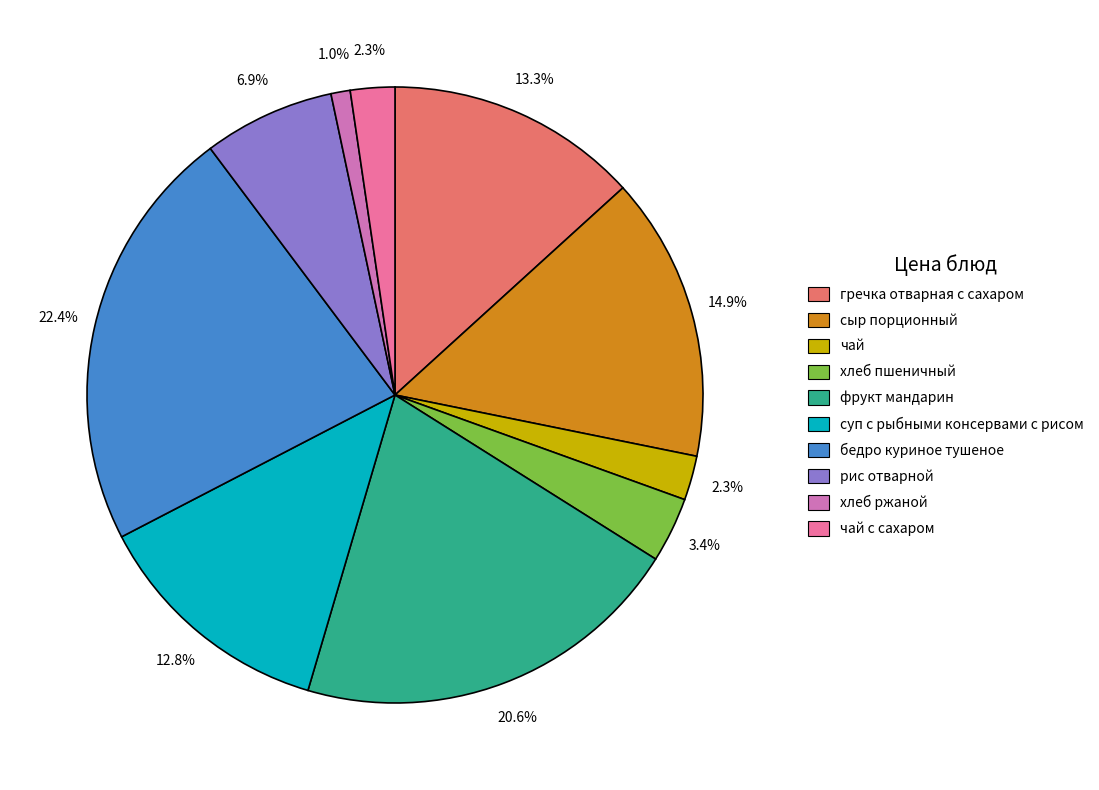

Does any single category account for the majority?

No